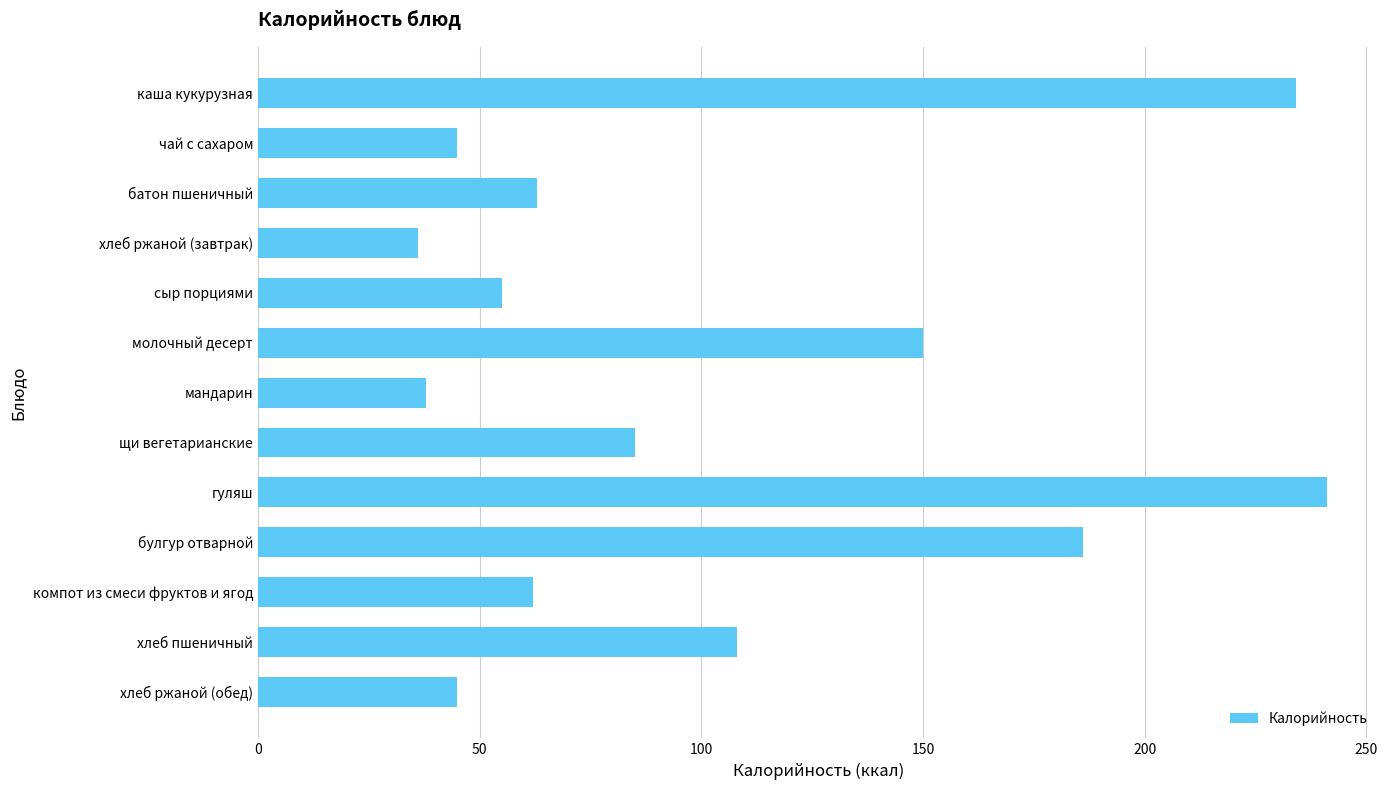

The chart shows a value of 150 at молочный десерт. True or false?

True